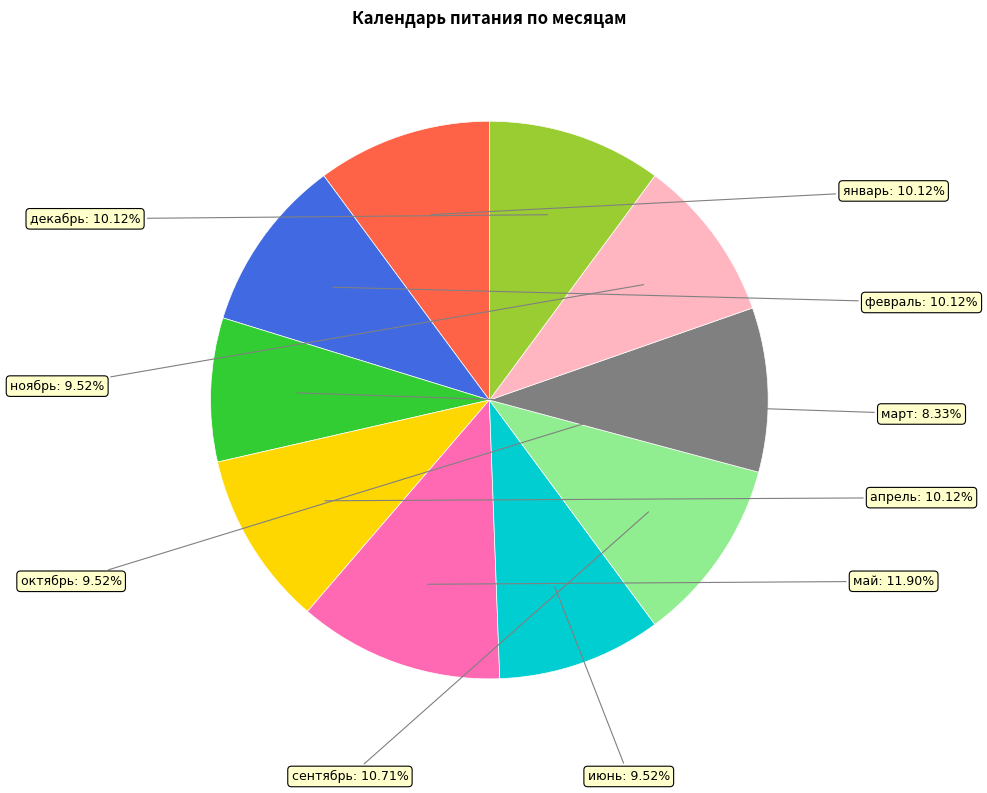

How many segments does this pie chart have?

10